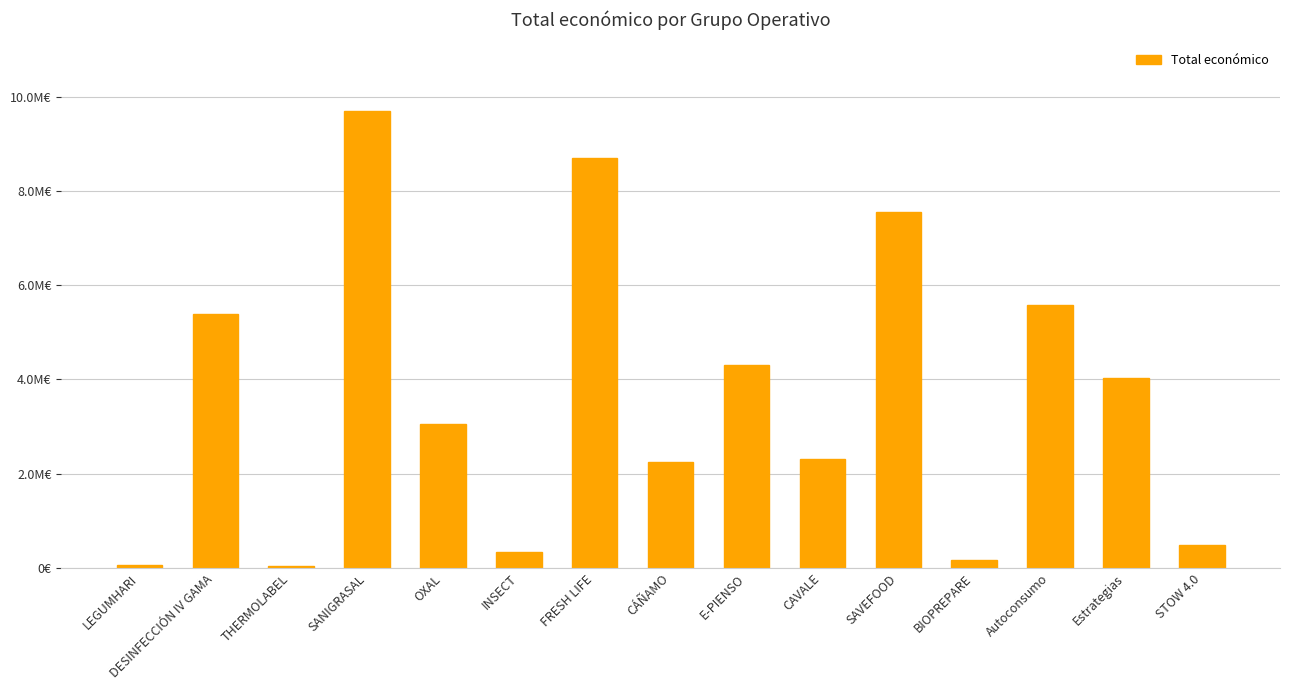

What is the greatest value displayed?

9695285